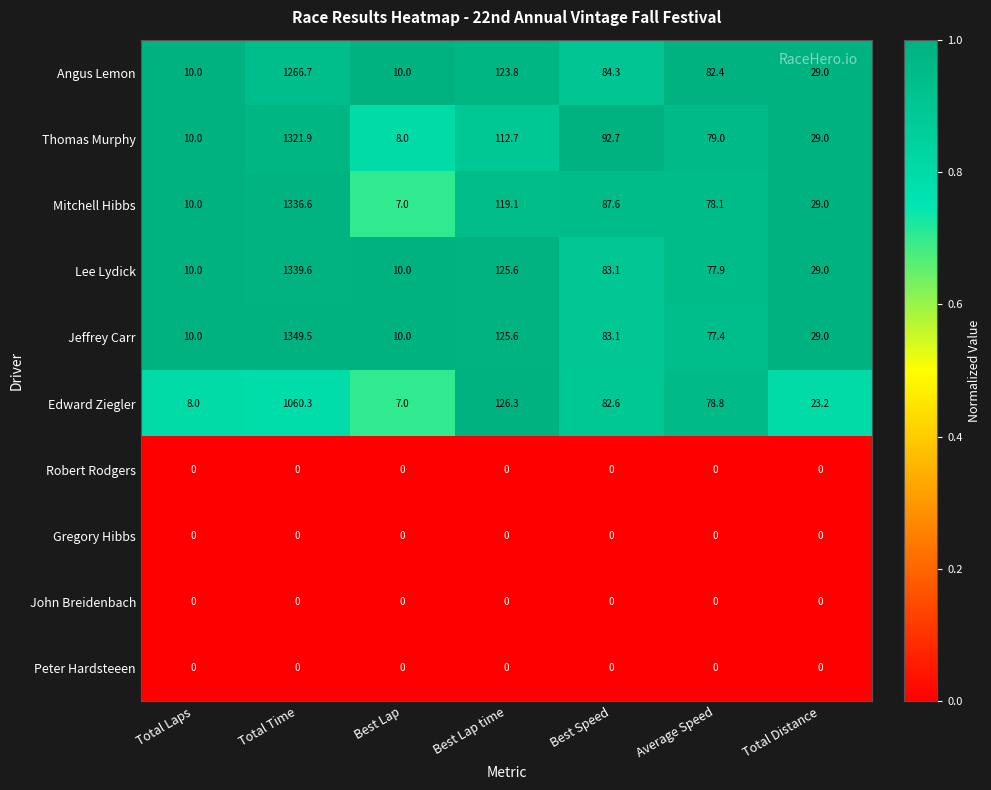

The value of Robert Rodgers at Best Lap is 0.0. True or false?

True